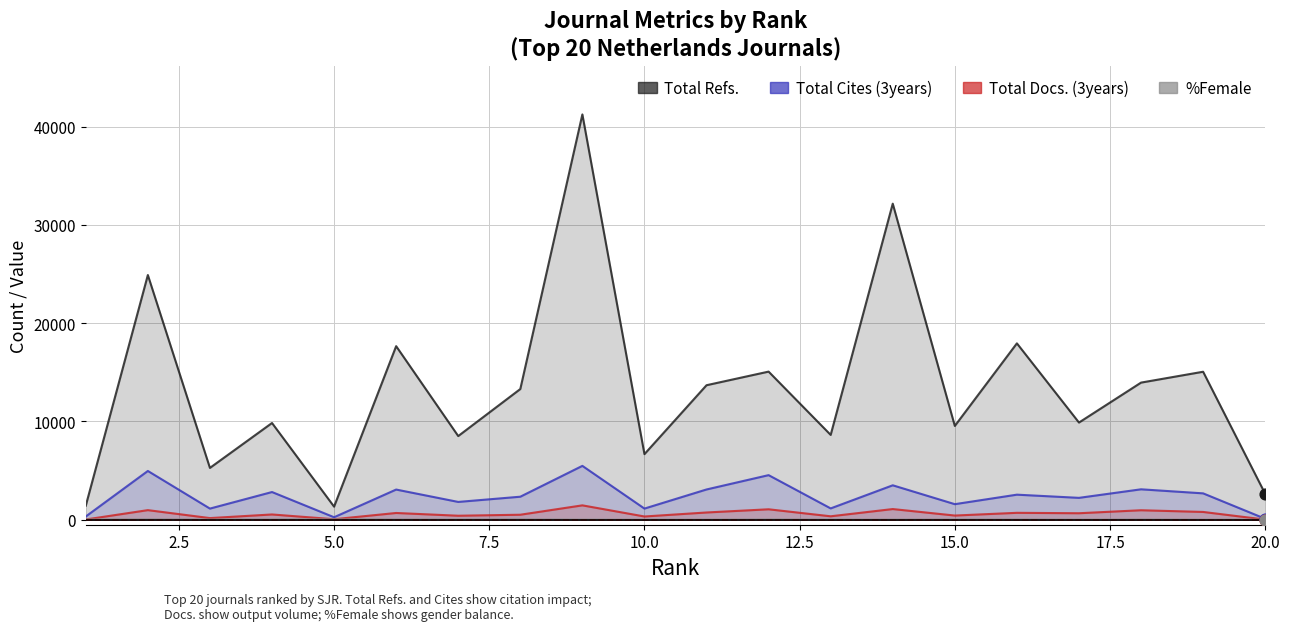

Which series contains the highest Y value?

Total Refs.